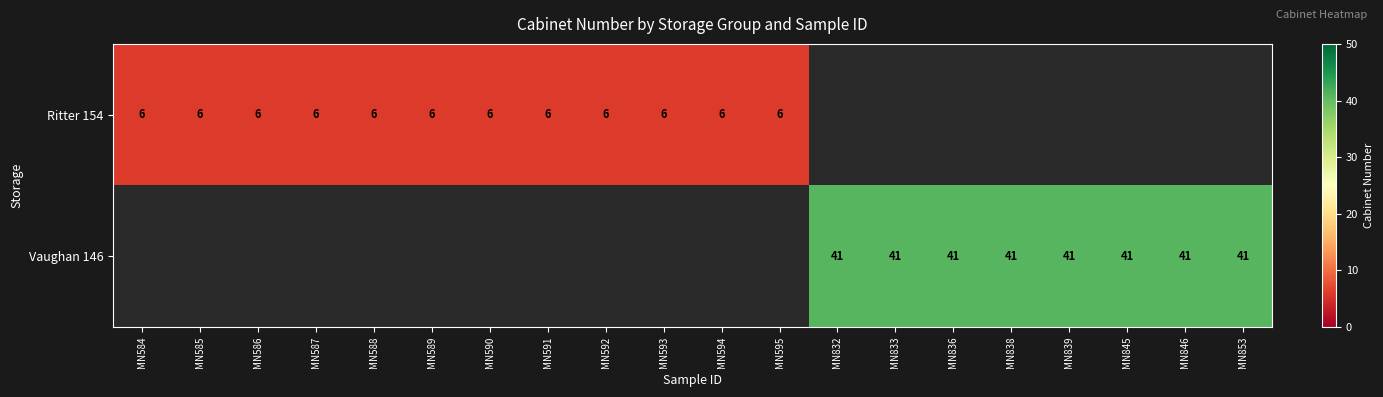

Between MN586 and MN584, which is larger?

MN586